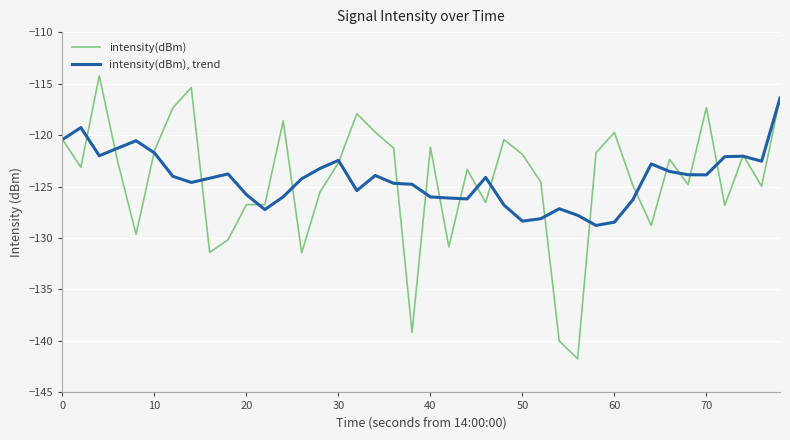

Rank the series by their average value, from lowest to highest.

intensity(dBm), intensity(dBm), trend